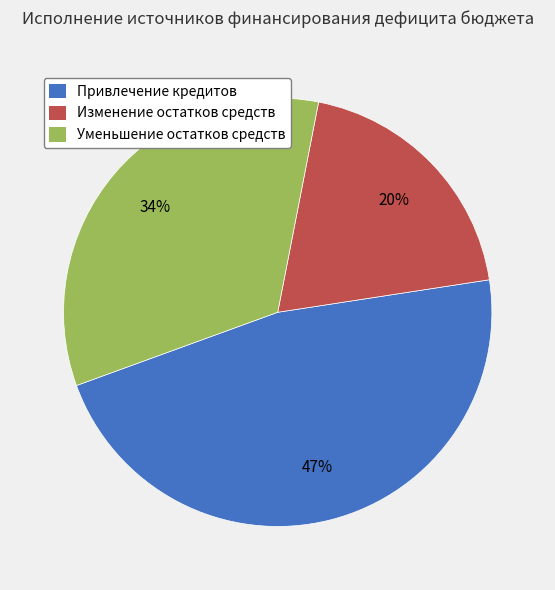

Do Привлечение кредитов and Уменьшение остатков средств together represent more than half of the pie?

Yes